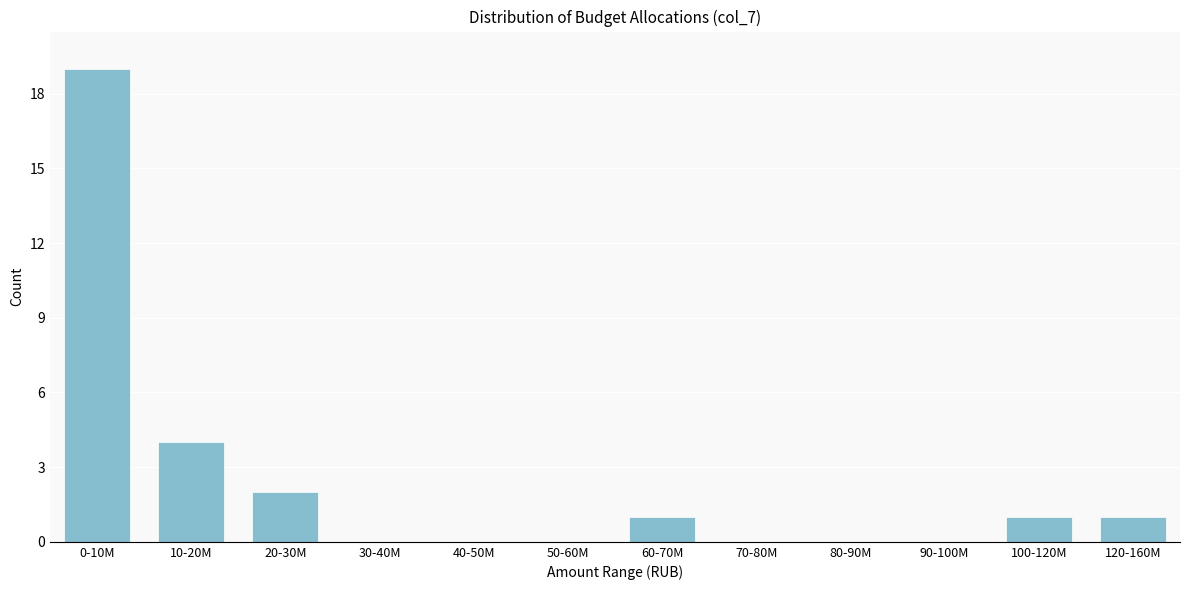

Reading left to right, list all the values displayed in this chart.

0-10M=19	10-20M=4	20-30M=2	30-40M=0	40-50M=0	50-60M=0	60-70M=1	70-80M=0	80-90M=0	90-100M=0	100-120M=1	120-160M=1